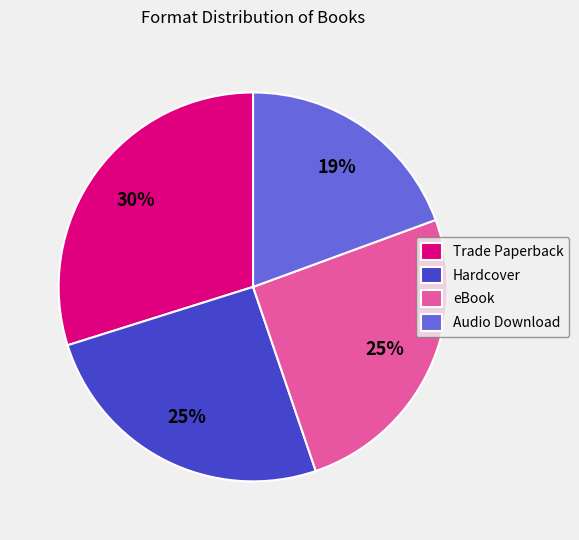

To the nearest percent, what is the average slice percentage?

25%